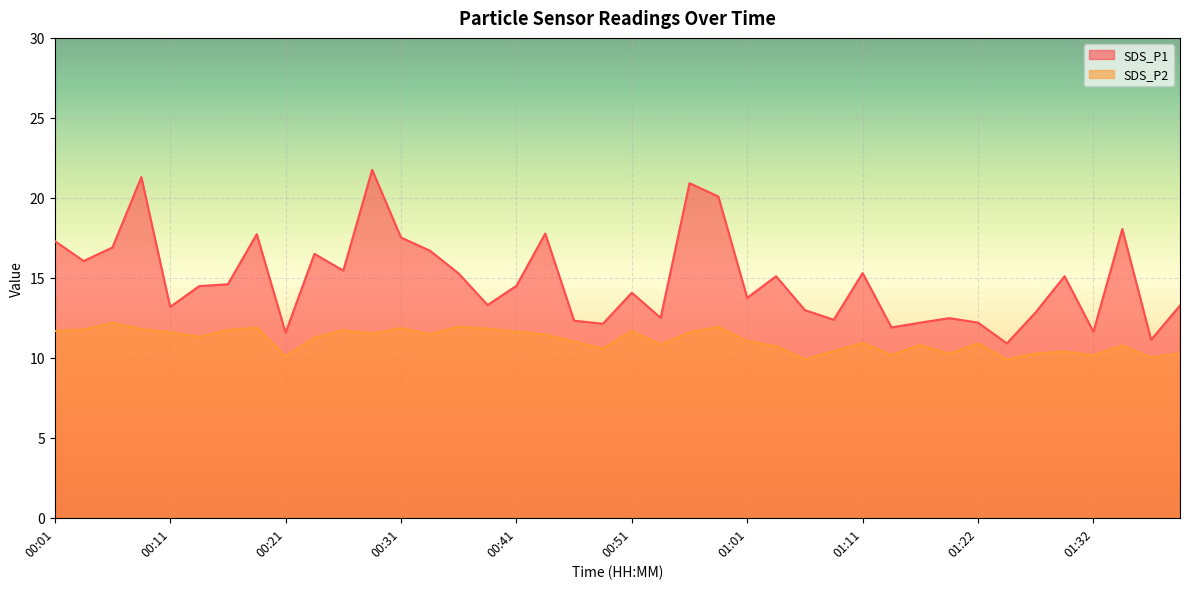

At how many categories does at least one series exceed 13?

26